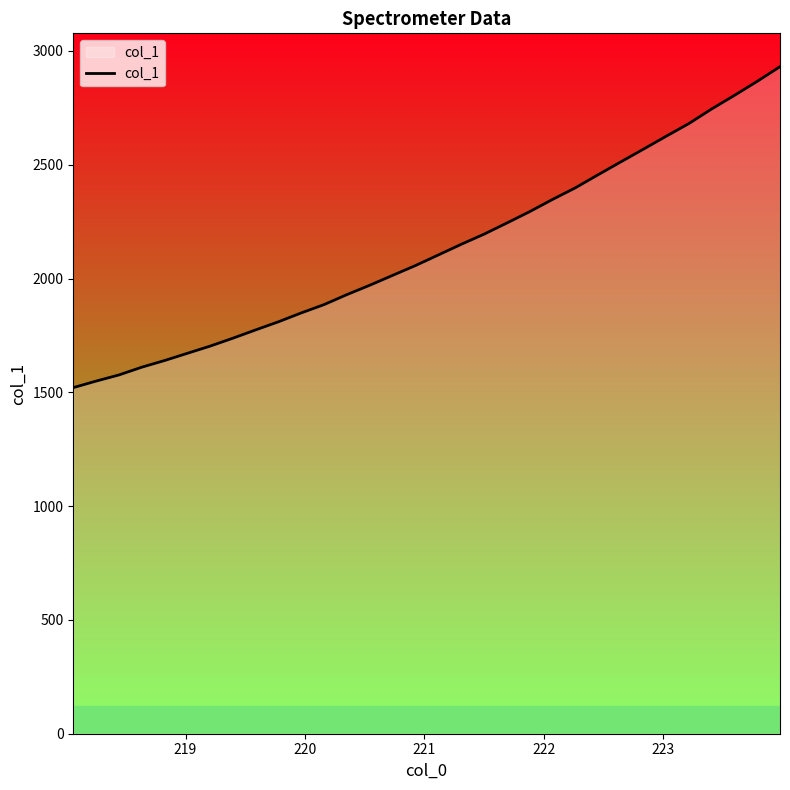

What is the greatest value displayed?

2930.9